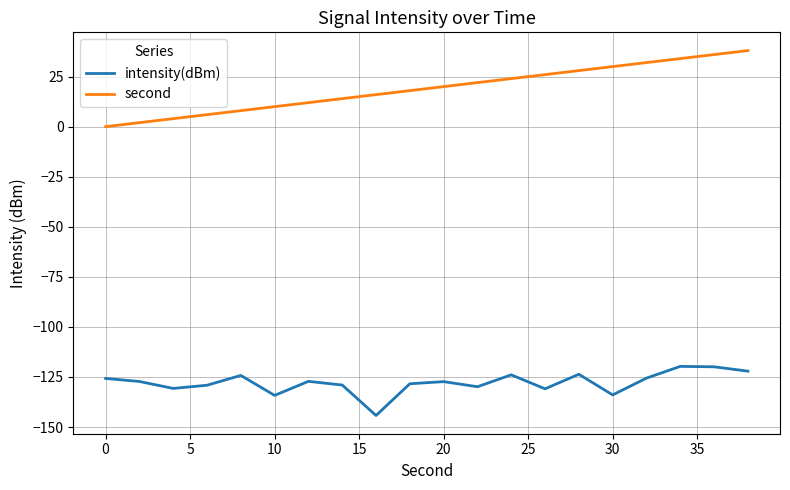

List the series in order of their overall mean, lowest first.

intensity(dBm), second